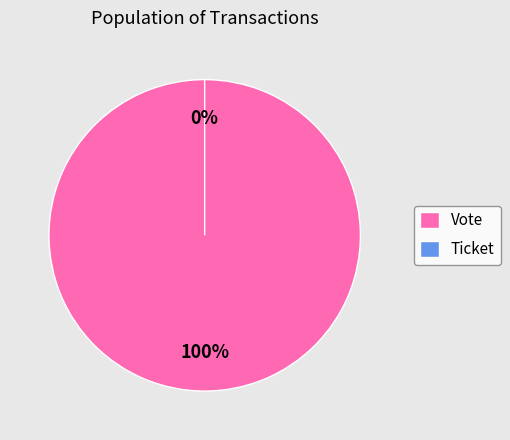

Which slice is the smallest?

Ticket